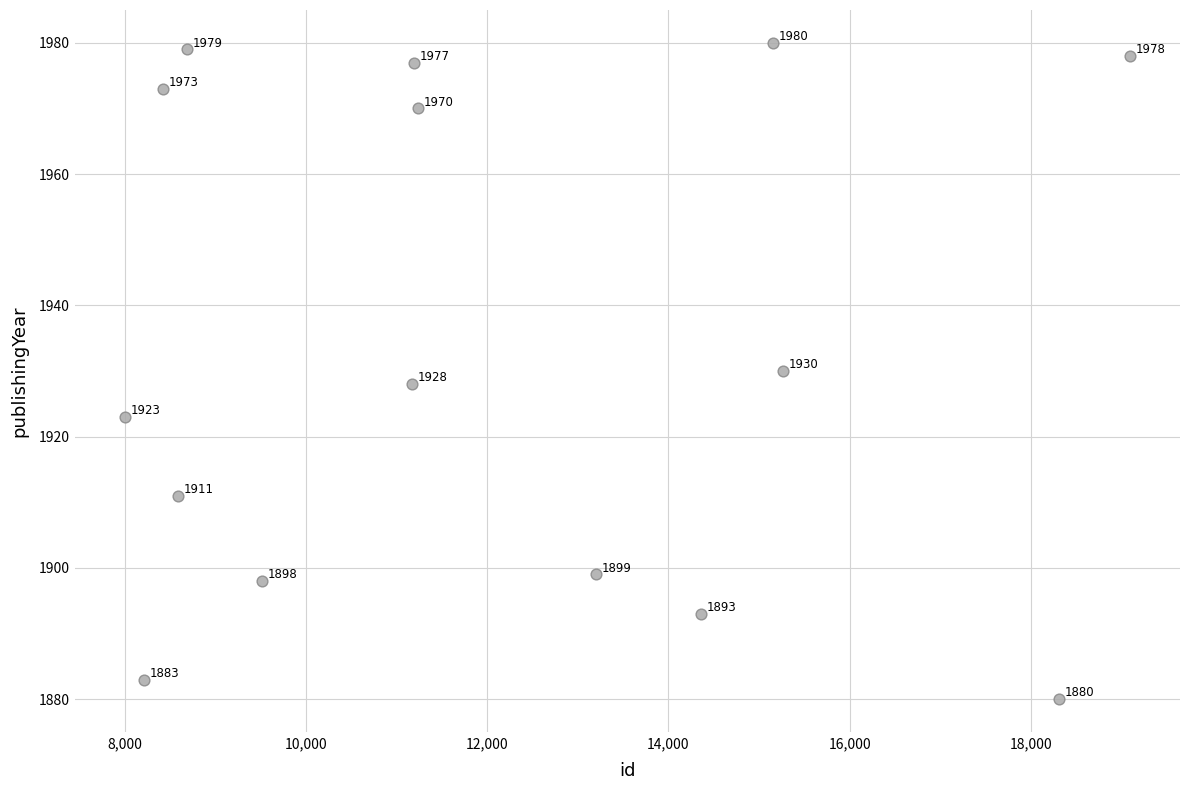

What is the range of X values (max minus min)?

11090